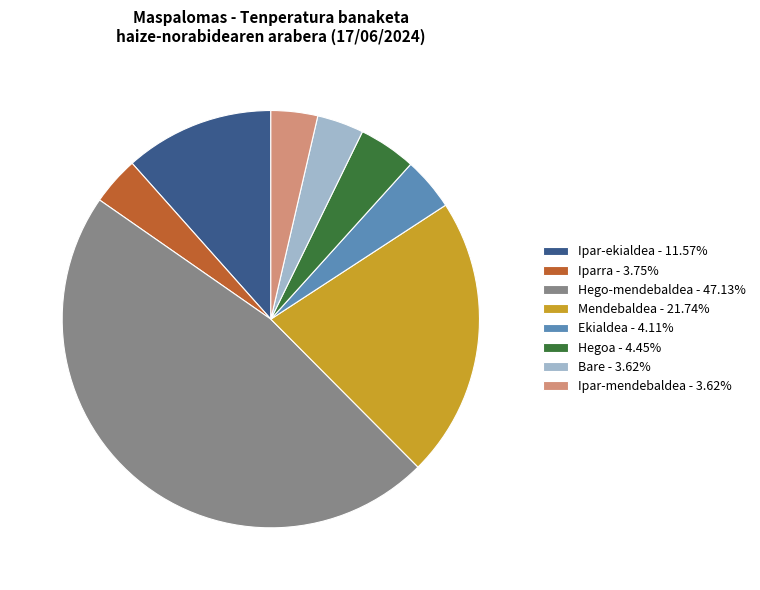

What is the ratio of the value at Iparra - 3.75% to the value at Ekialdea - 4.11%?

0.9